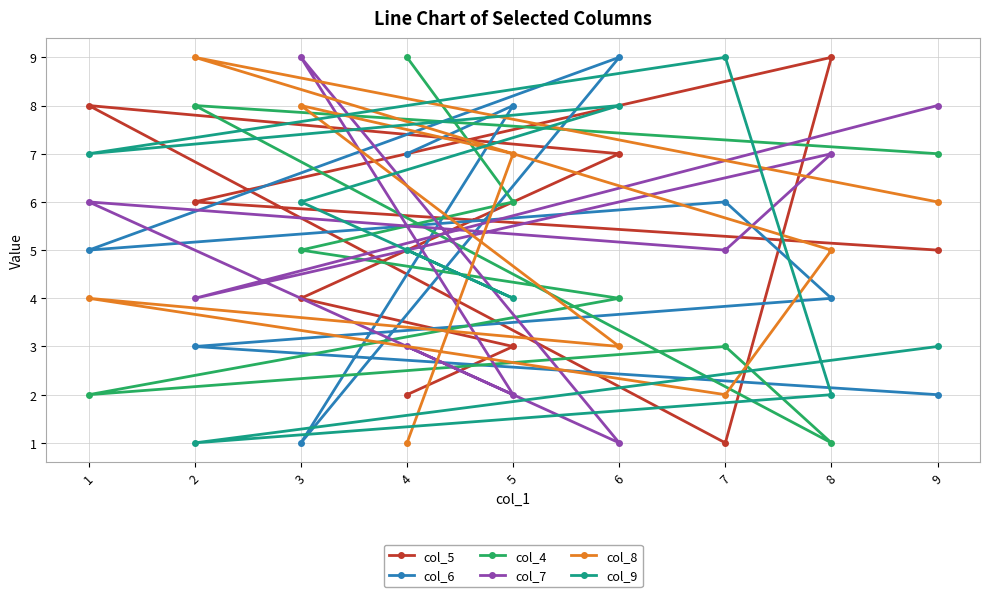

What is the highest value of the col_9 series?

9